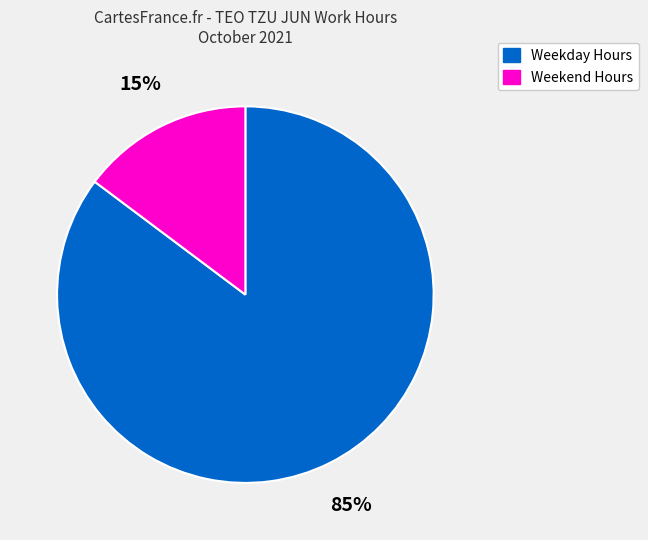

To the nearest percent, what is the average slice percentage?

50%